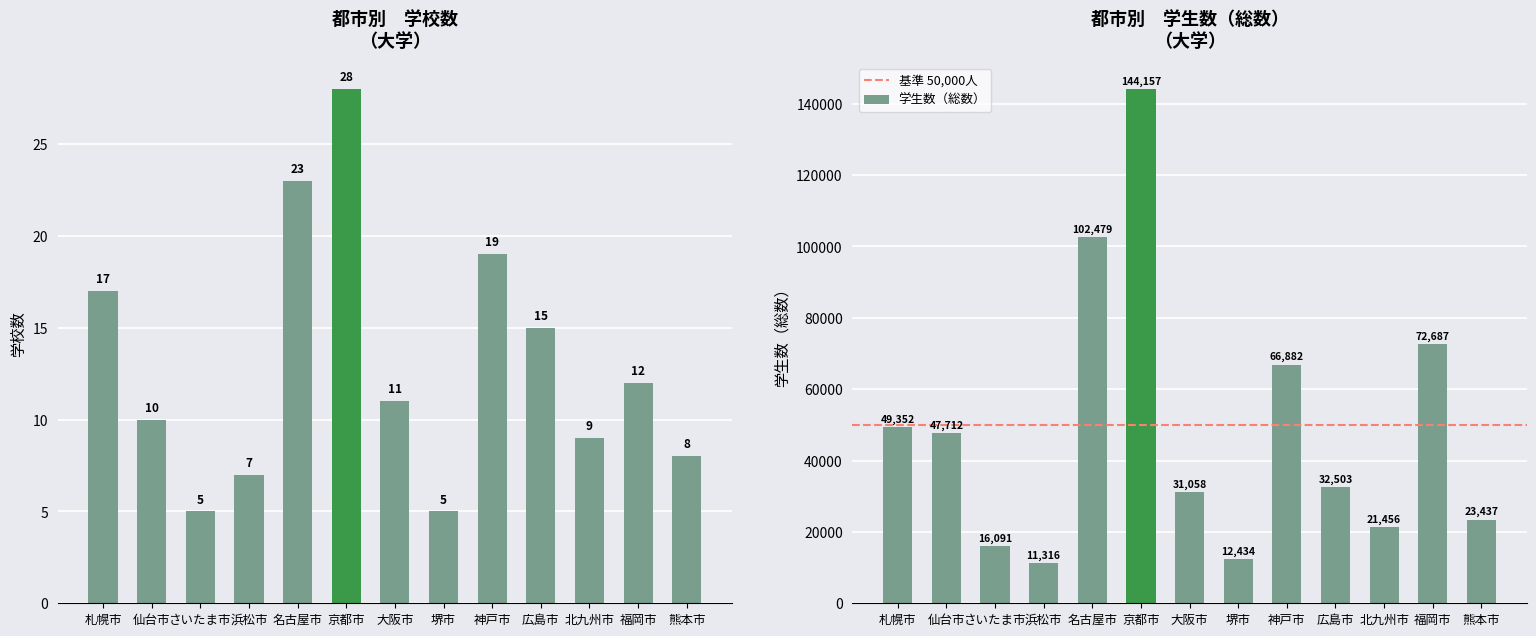

Is it true that 学校数 equals 10 at 広島市?

False